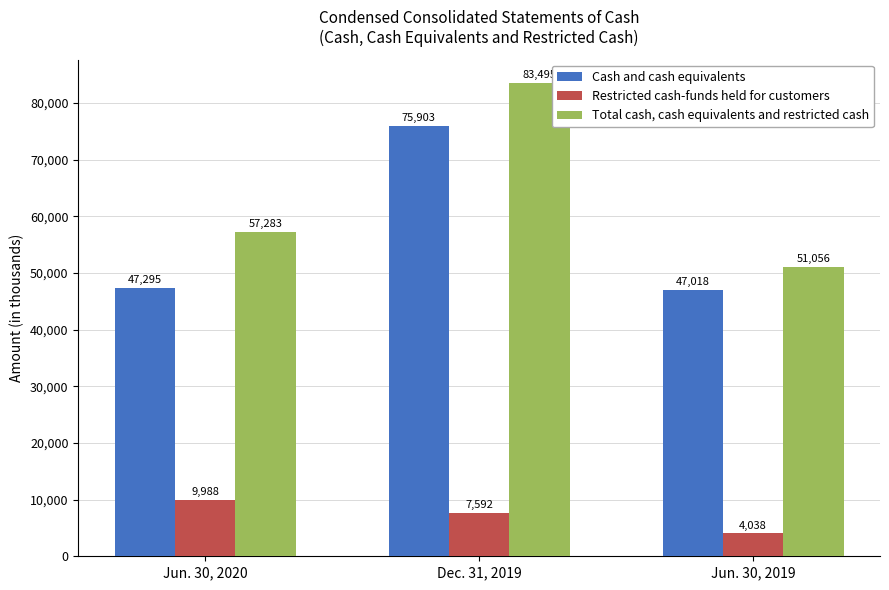

At which category does the chart reach its peak across all series?

Dec. 31, 2019